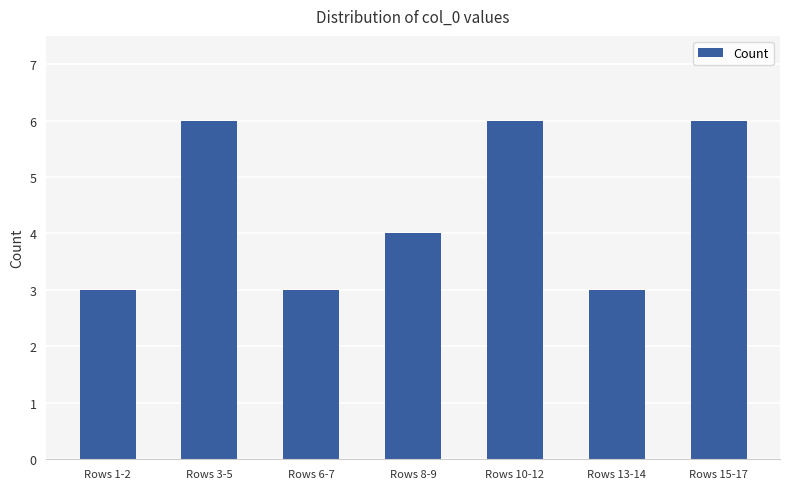

Approximately how many times larger is the value at Rows 13-14 compared to Rows 1-2?

1.0